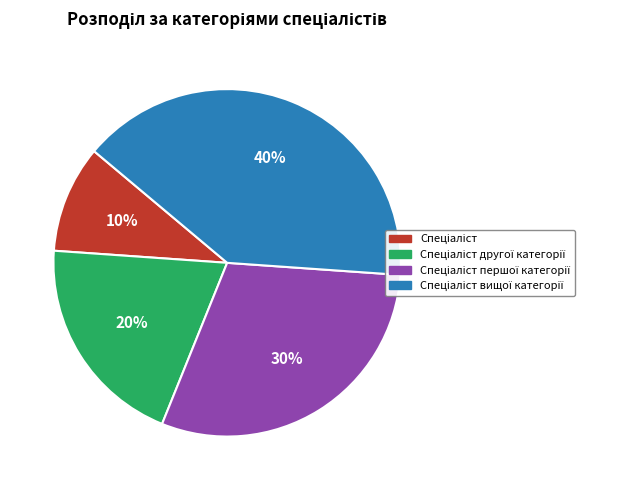

Is there a majority slice in this chart?

No